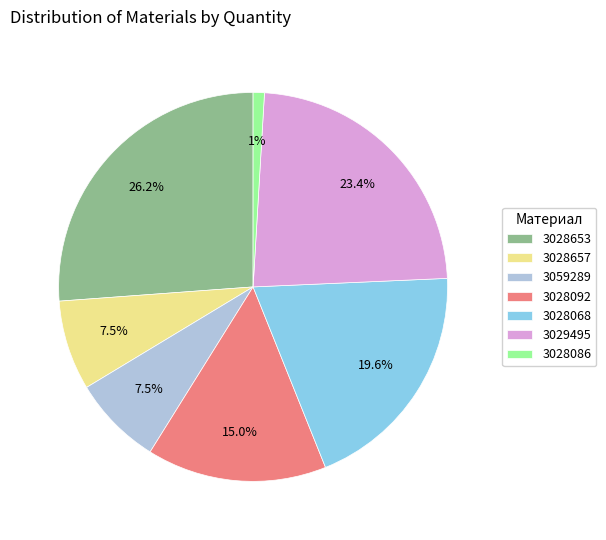

Approximately how many times larger is the value at 3059289 compared to 3028092?

0.5